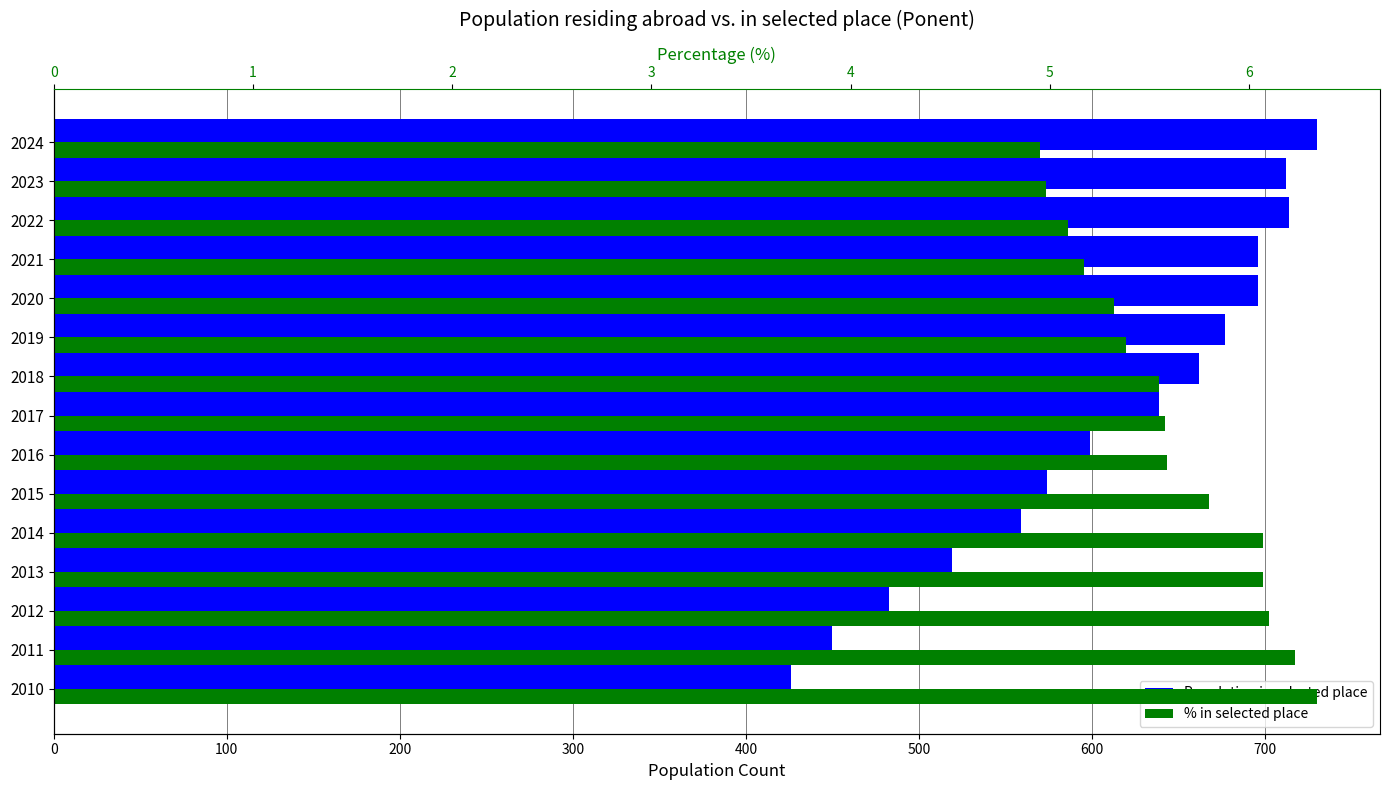

What position from the right is 14?

1